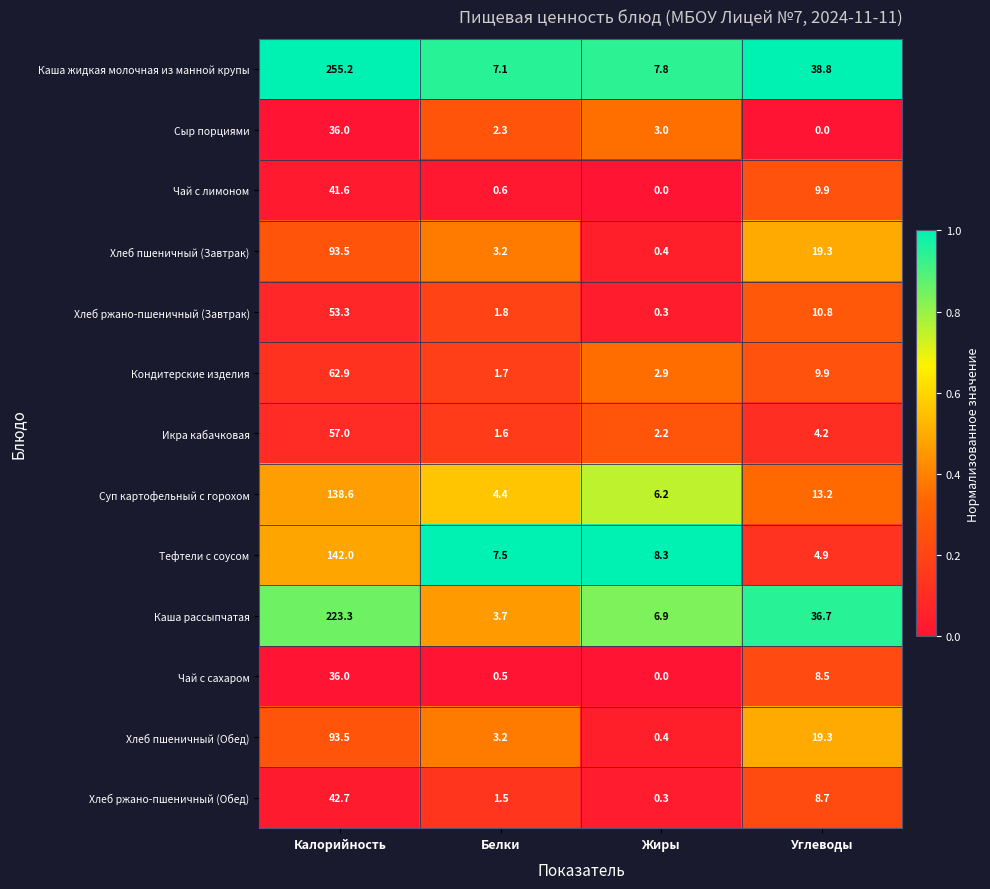

The Хлеб ржано-пшеничный (Завтрак) series shows 18.9 at Углеводы. True or false?

False